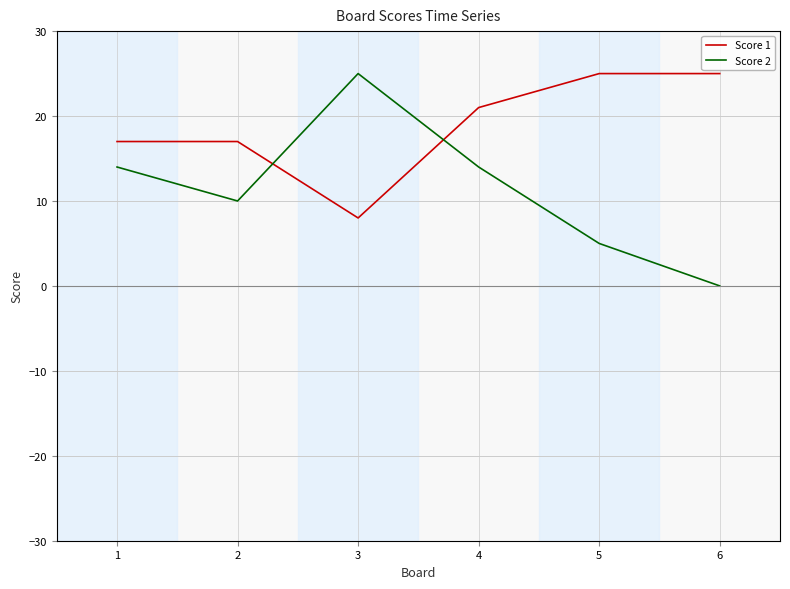

Which series has the largest total across all categories?

Score 1